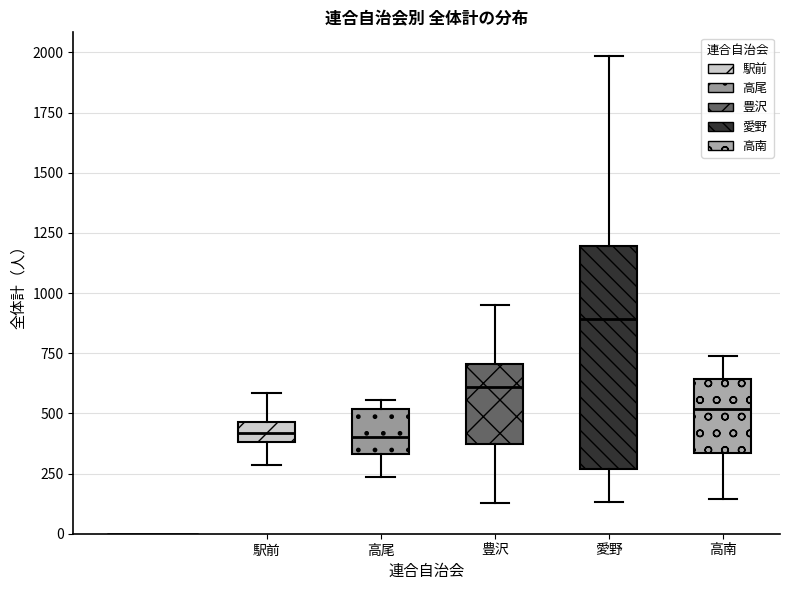

Reading left to right, read every box against the y-axis: the position of its median line, the range the box covers, and the ends of its whiskers. The values are not printed on the chart, so give them approximately, as read against the axis.

駅前: median 400 (inside the box), box 400 to 450, whiskers 300 to 600
高尾: median 400, box 350 to 500, whiskers 250 to 550
豊沢: median 600, box 350 to 700, whiskers 150 to 950
愛野: median 900, box 250 to 1200, whiskers 150 to 2000
高南: median 500, box 350 to 650, whiskers 150 to 750